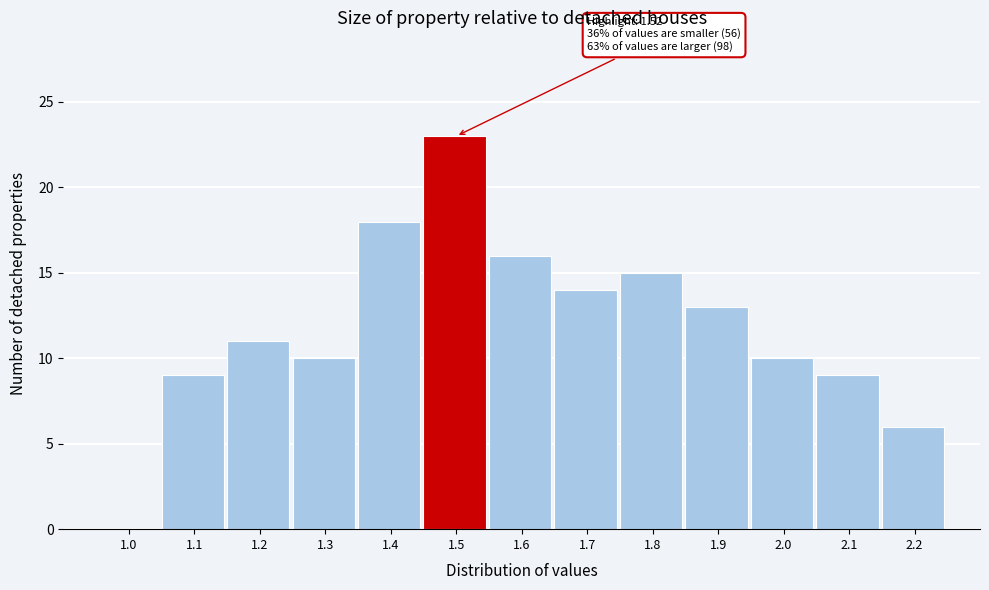

Reading right to left, what are all the values shown in this chart?

2.2=6	2.1=9	2.0=10	1.9=13	1.8=15	1.7=14	1.6=16	1.5=23	1.4=18	1.3=10	1.2=11	1.1=9	1.0=0